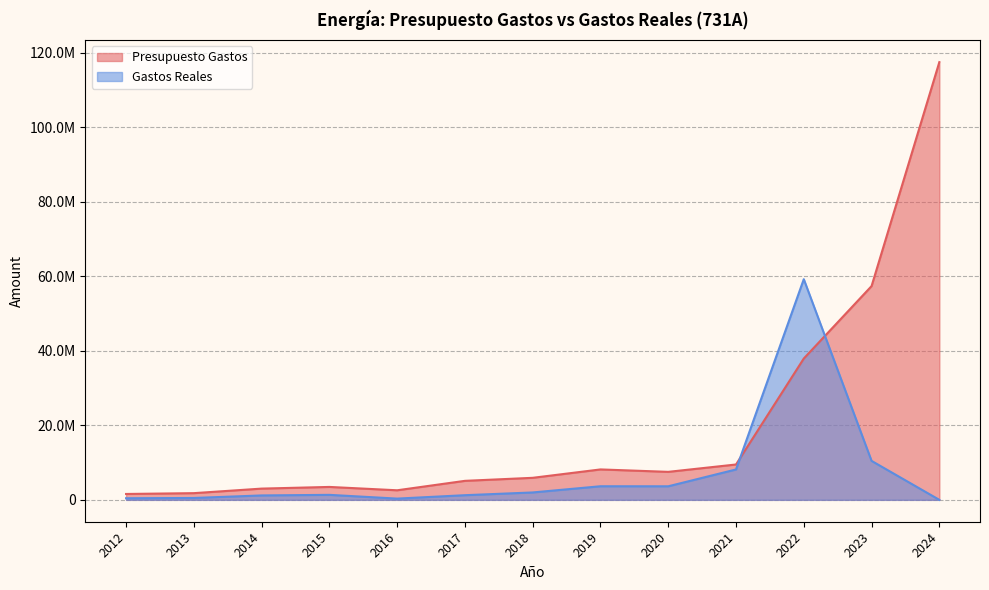

What are all the series names shown in the legend?

Presupuesto Gastos, Gastos Reales